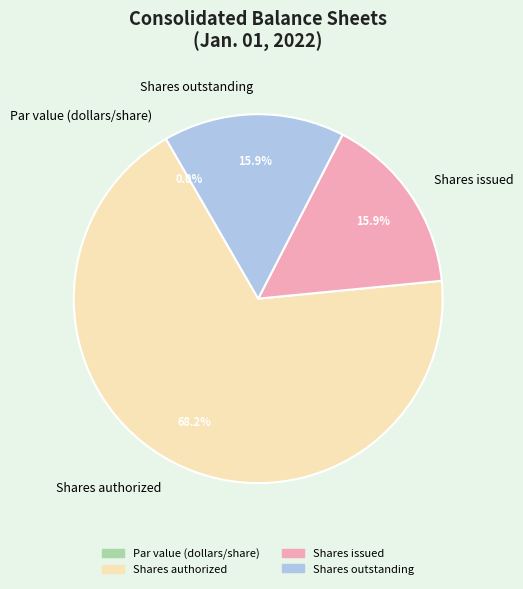

To the nearest percent, what is the difference between the Shares authorized and Par value (dollars/share) slice percentages?

68%